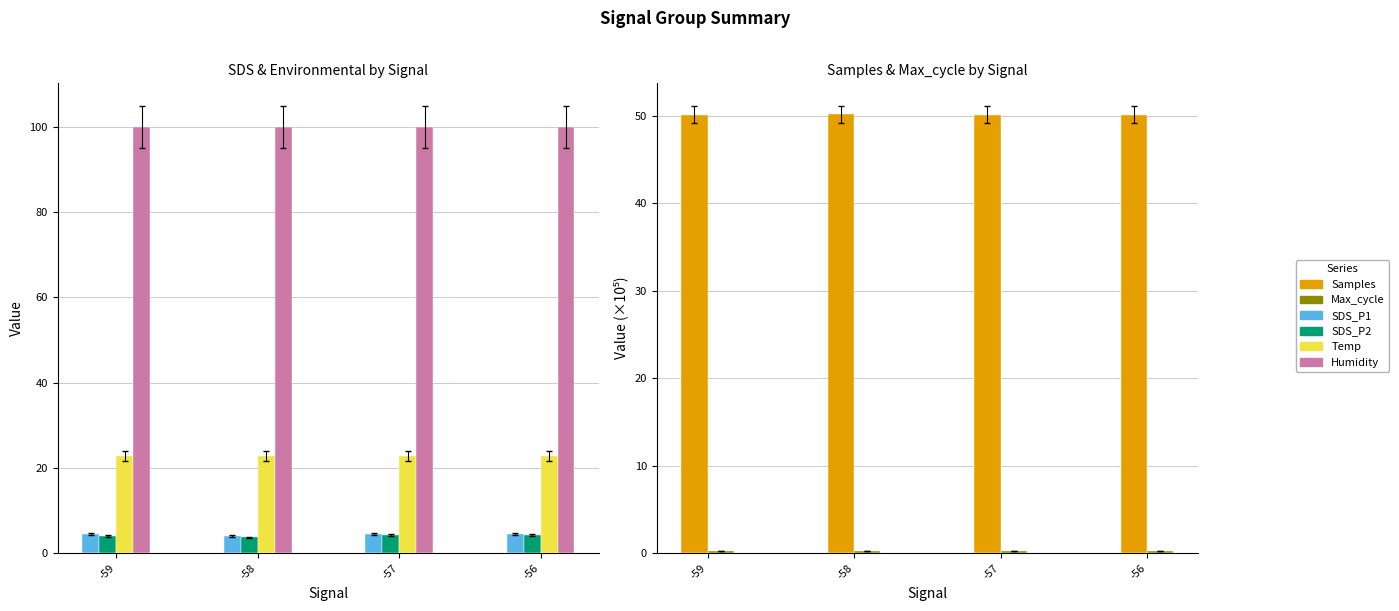

Which category has the highest value in the SDS_P1 series?

-59